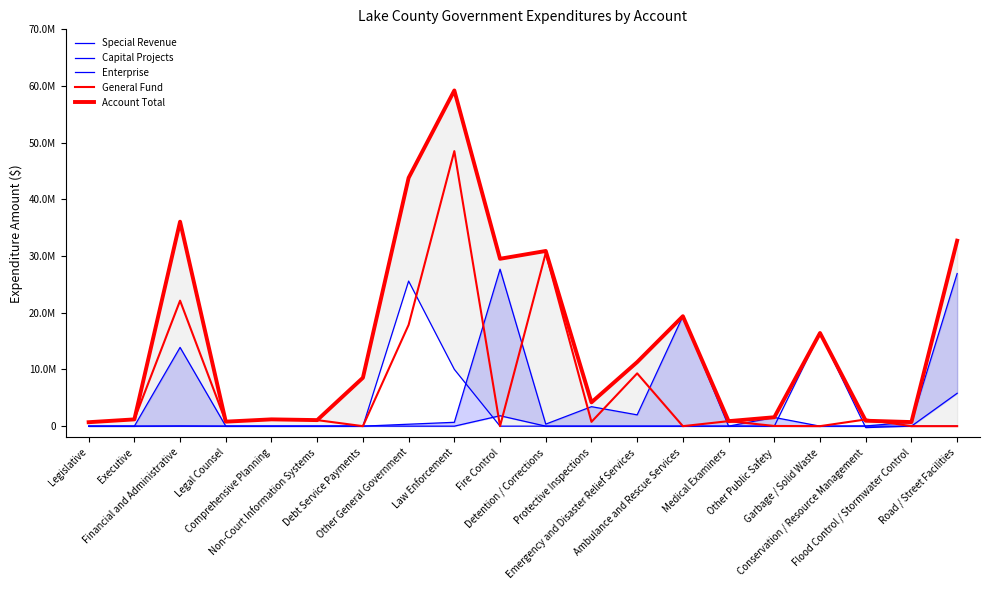

Count the number of categories in the chart.

20